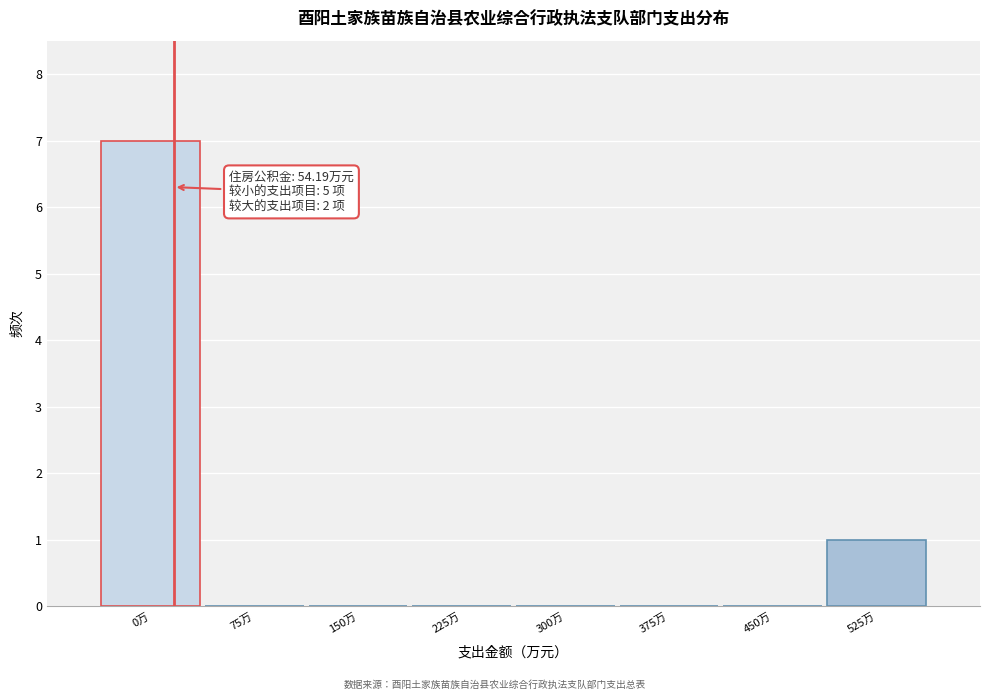

Reading left to right, what are all the values shown in this chart?

0万=7	75万=0	150万=0	225万=0	300万=0	375万=0	450万=0	525万=1